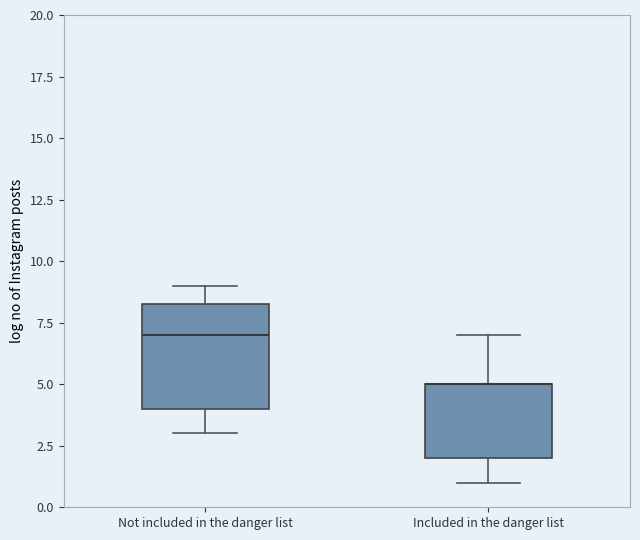

Where does the median line of the box for Not included in the danger list sit on the y-axis? The values are not printed on the chart, so give them approximately, as read against the axis.

7.0